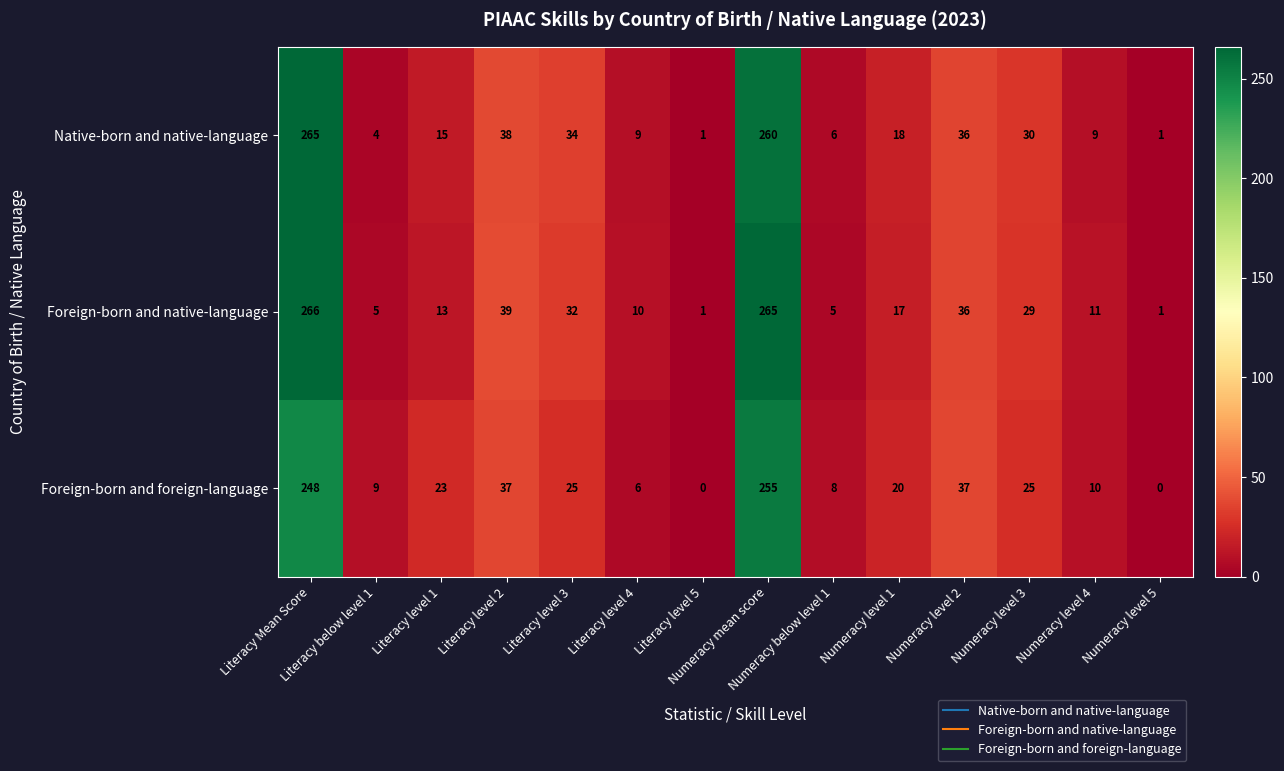

At how many categories does at least one series exceed 66?

2